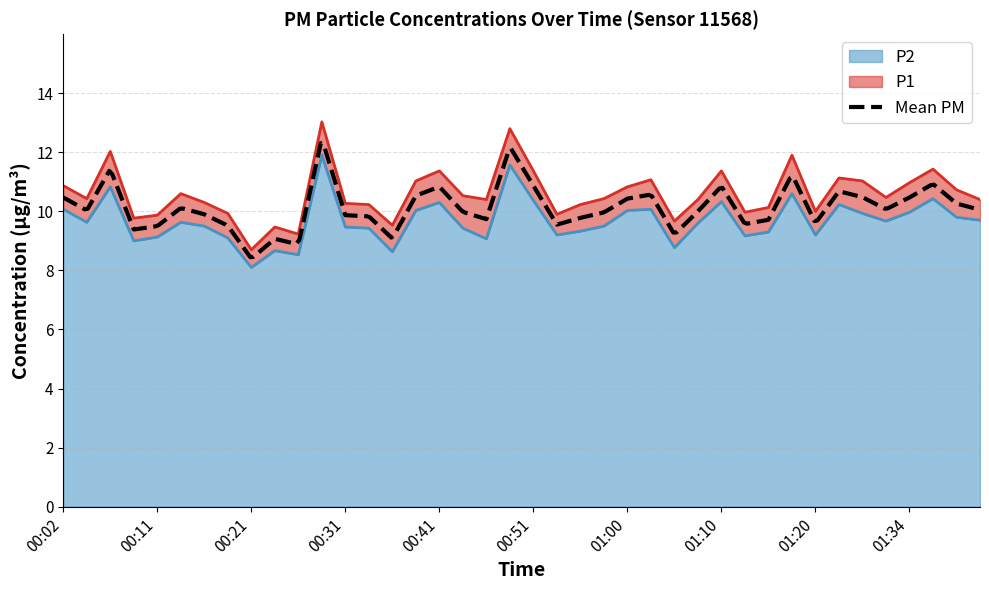

Reading left to right, list all the values displayed in this chart.

P1: 00:02=10.9	00:04=10.4	00:06=12.0	00:09=9.8	00:11=9.9	00:14=10.6	00:16=10.3	00:19=9.9	00:21=8.7	00:24=9.5	00:26=9.2	00:29=13.0	00:31=10.3	00:33=10.2	00:36=9.5	00:38=11.0	00:41=11.4	00:43=10.5	00:46=10.4	00:48=12.8	00:51=11.4	00:53=9.9	00:56=10.2	00:58=10.4	01:00=10.8	01:03=11.1	01:05=9.7	01:08=10.4	01:10=11.4	01:13=10.0	01:15=10.1	01:18=11.9	01:20=10.0	01:23=11.1	01:26=11.0	01:32=10.5	01:34=11.0	01:36=11.4	01:39=10.7	01:41=10.4
P2: 00:02=10.1	00:04=9.6	00:06=10.8	00:09=9.0	00:11=9.1	00:14=9.6	00:16=9.5	00:19=9.1	00:21=8.1	00:24=8.7	00:26=8.5	00:29=11.9	00:31=9.5	00:33=9.4	00:36=8.6	00:38=10.0	00:41=10.3	00:43=9.4	00:46=9.1	00:48=11.6	00:51=10.4	00:53=9.2	00:56=9.3	00:58=9.5	01:00=10.0	01:03=10.1	01:05=8.8	01:08=9.6	01:10=10.3	01:13=9.2	01:15=9.3	01:18=10.6	01:20=9.2	01:23=10.2	01:26=9.9	01:32=9.7	01:34=10.0	01:36=10.4	01:39=9.8	01:41=9.7